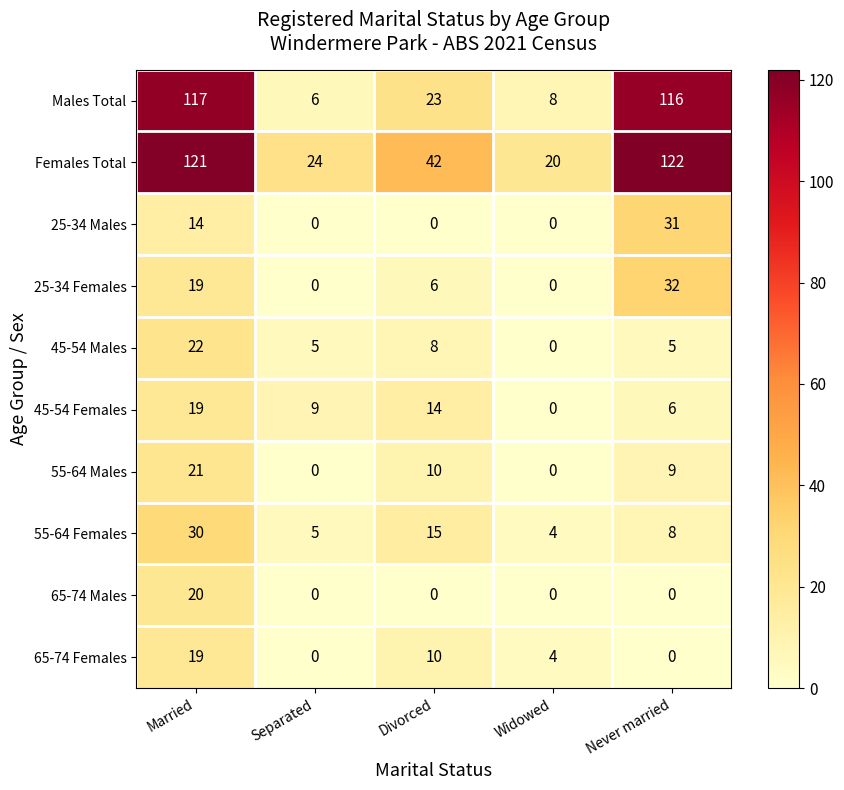

What is the sum of all Females Total values?

329